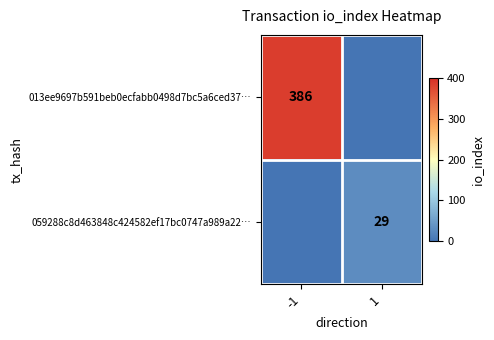

True or false: 059288c8d463848c424582ef17bc0747a989a22… has a value of 29 at 1.

True